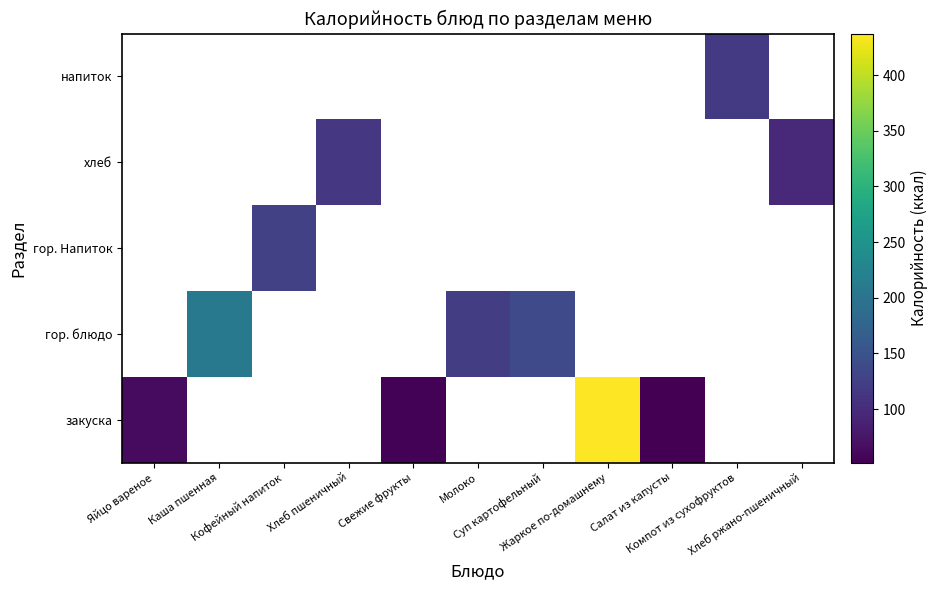

What is the difference between the highest and lowest values at Кофейный напиток?

127.0